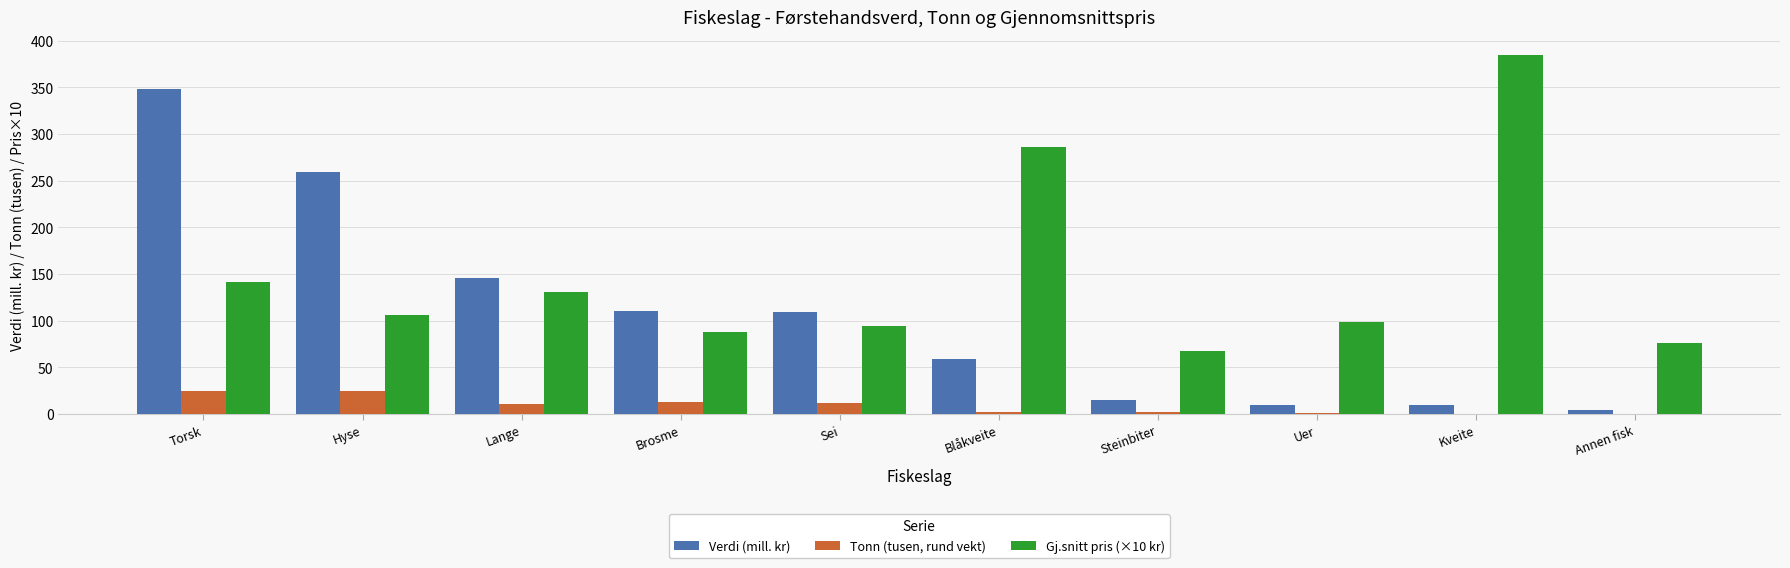

True or false: Gj.snitt pris (×10 kr) has a value of 76.2 at Annen fisk.

True